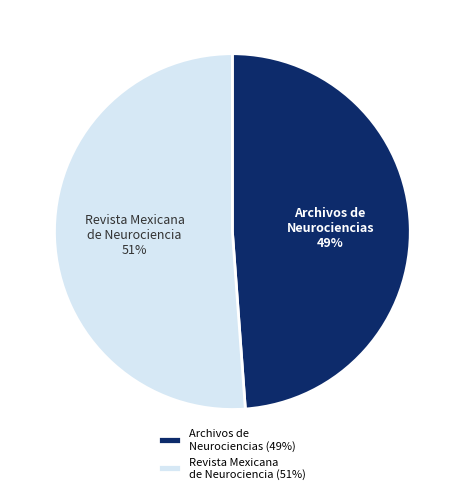

To the nearest percent, what is the difference between the Revista Mexicana de Neurociencia and Archivos de Neurociencias slice percentages?

2%